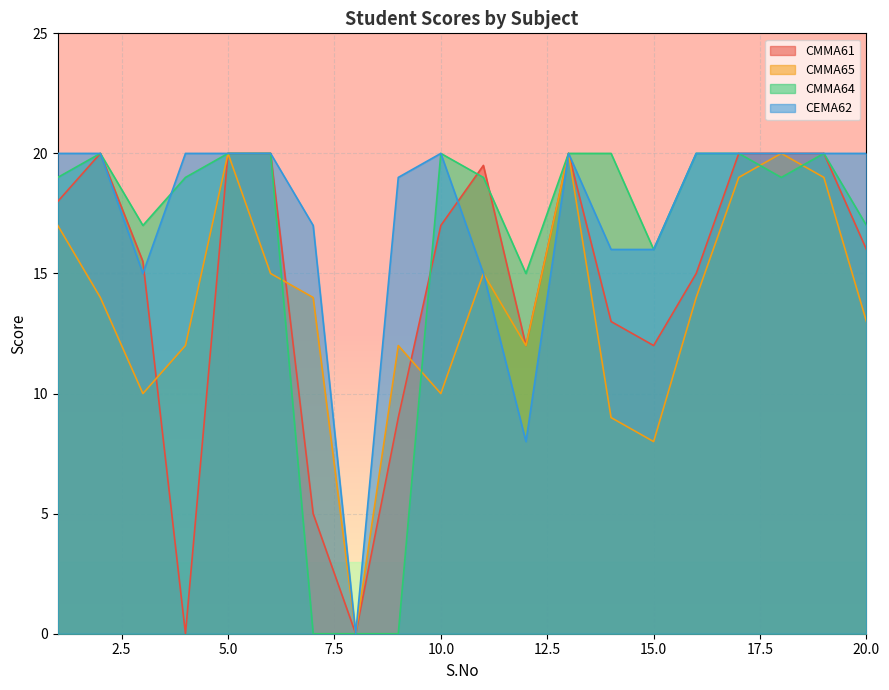

True or false: CMMA65 has a value of 20.0 at 18.

True